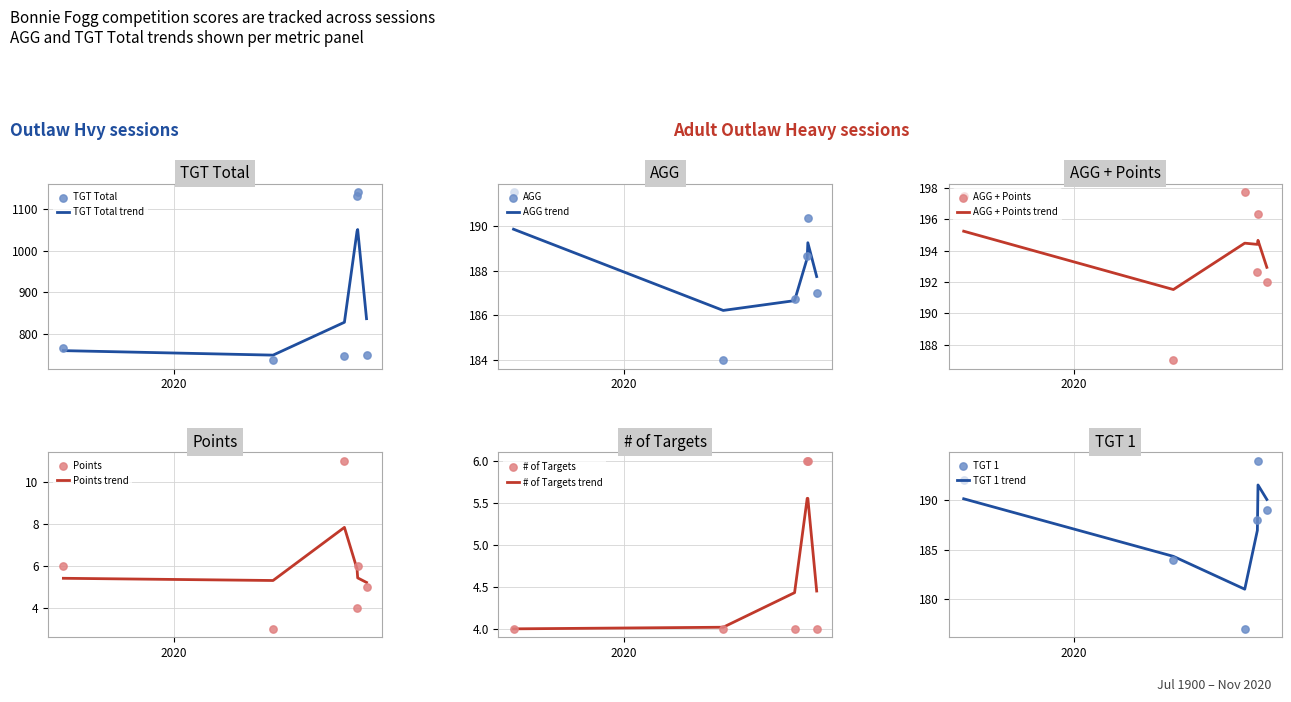

Which series has the largest total across all categories?

TGT Total